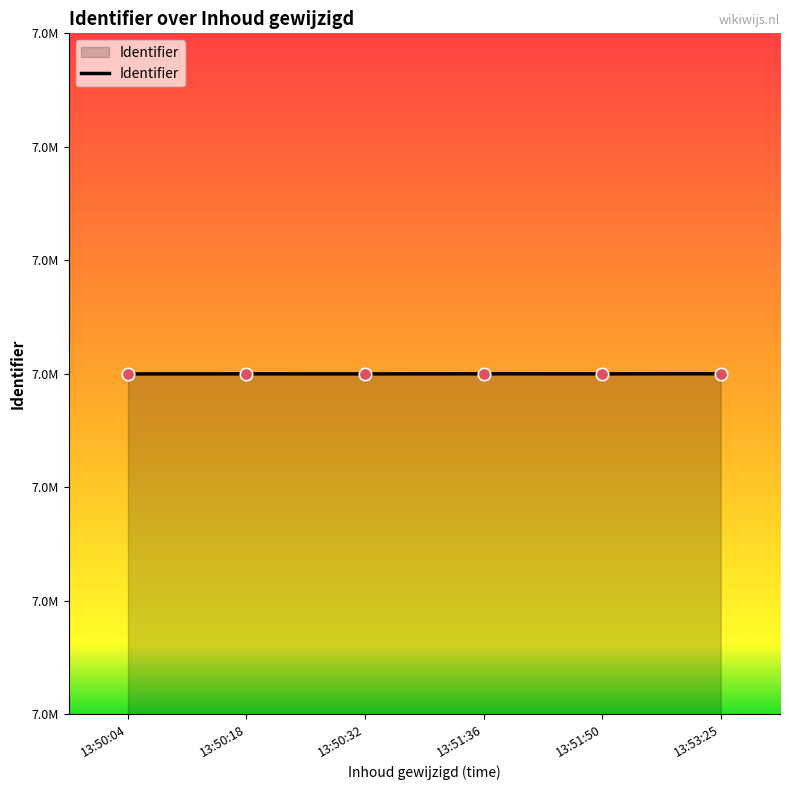

Approximately how many times larger is the value at 13:50:18 compared to 13:50:04?

1.0